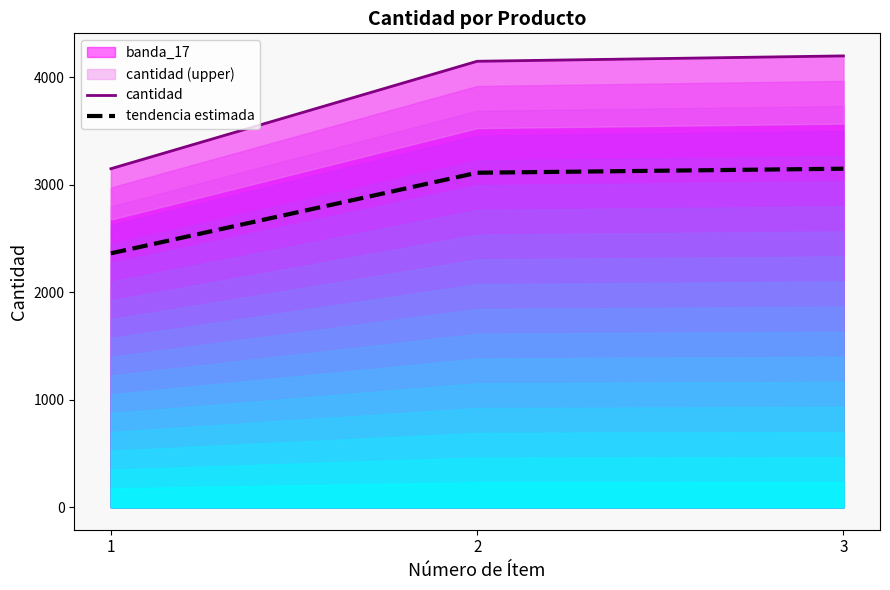

Rank the series at 2 from highest to lowest value.

cantidad, tendencia estimada